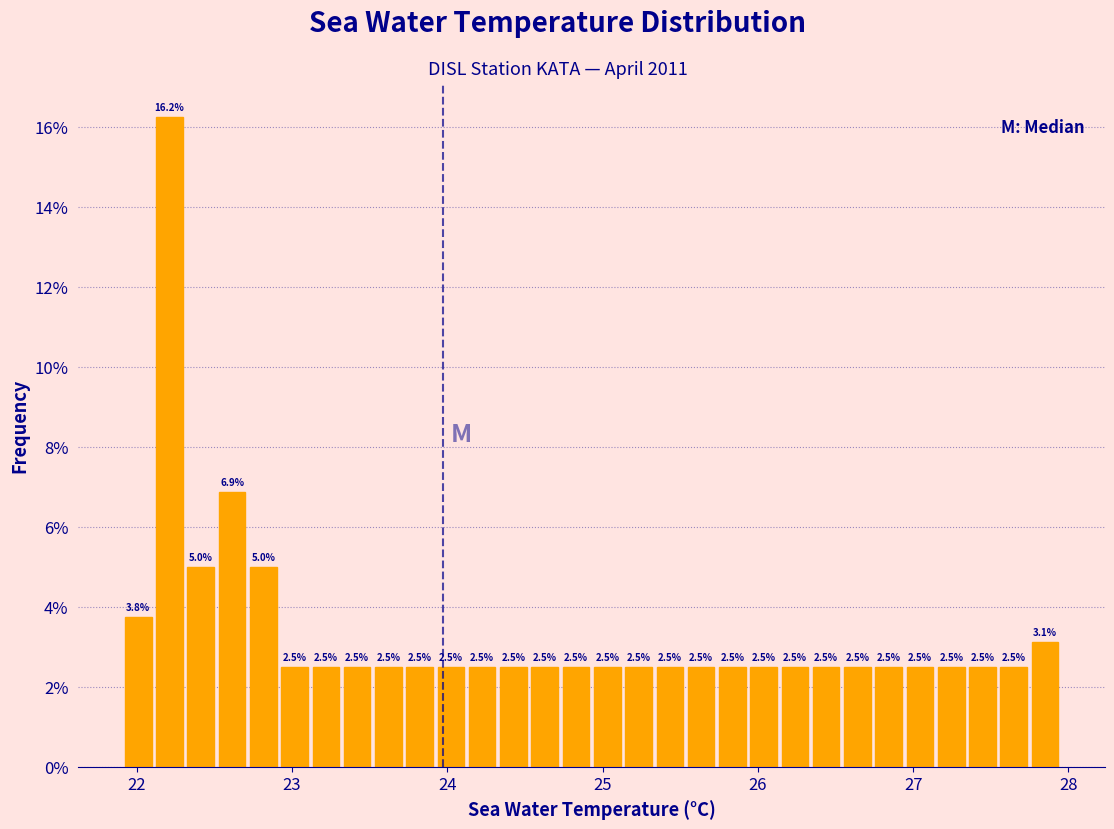

Read against the x-axis, roughly where is the centre of the tallest bar?

22.2